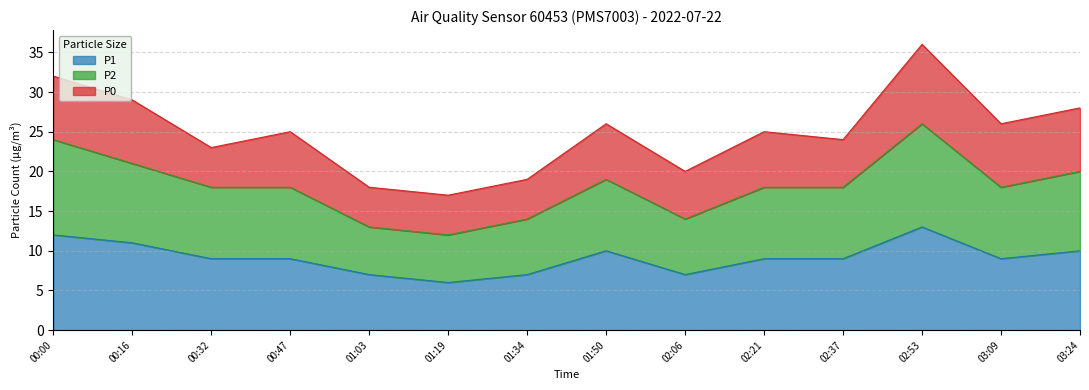

The value of P2 at 02:06 is 25. True or false?

False